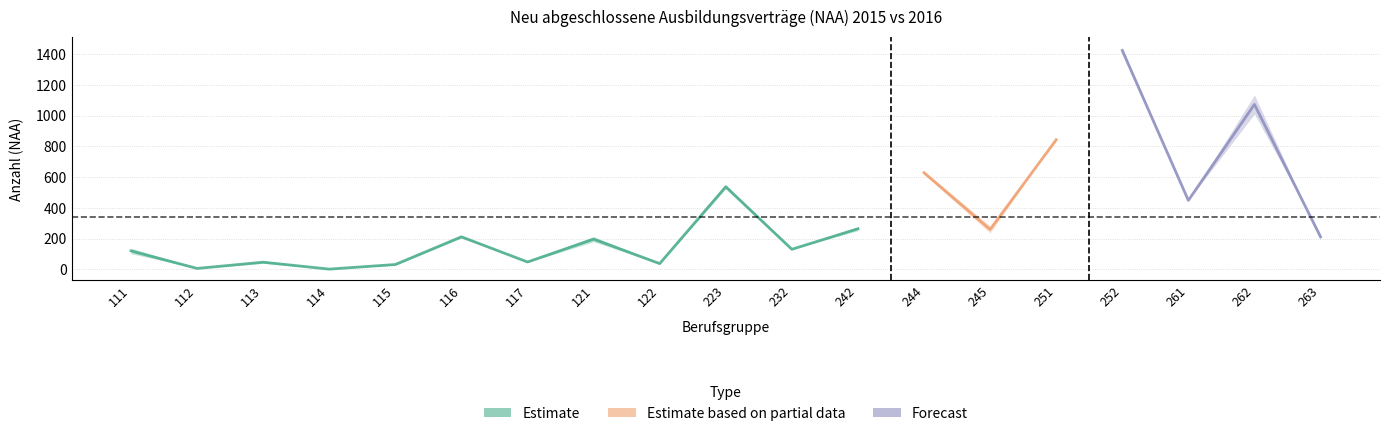

The value of 2015 NAA at 112 is 4. True or false?

False